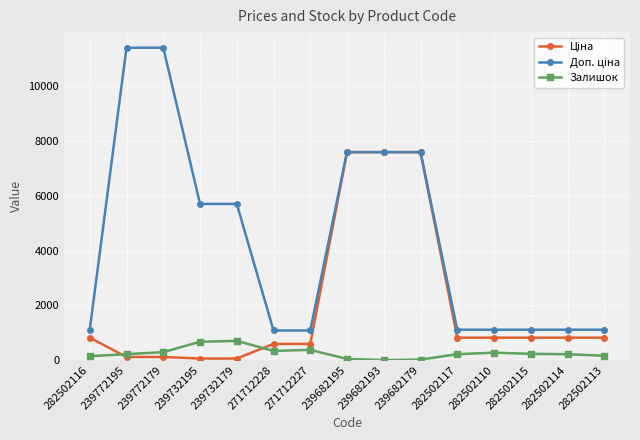

What is the spread (max minus min) of values at 282502110?

838.2